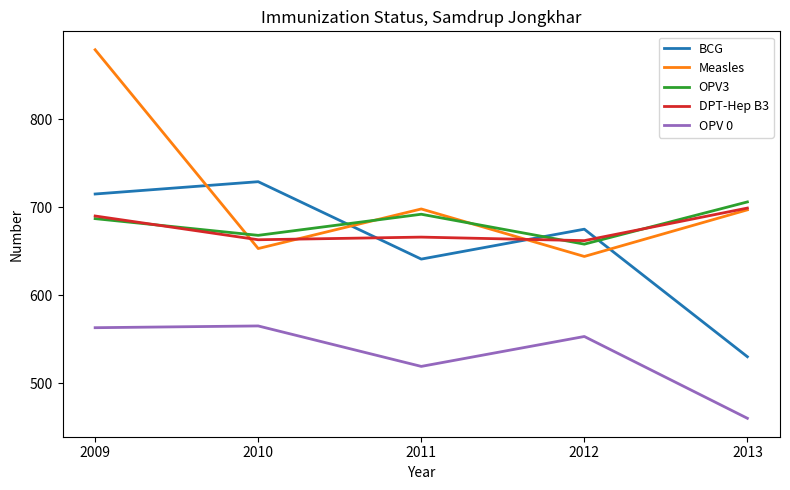

The value of BCG at 2013 is 530. True or false?

True